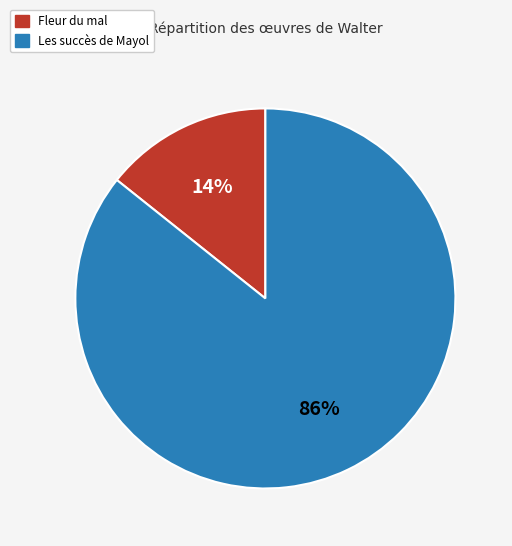

Count the number of slices in the pie.

2